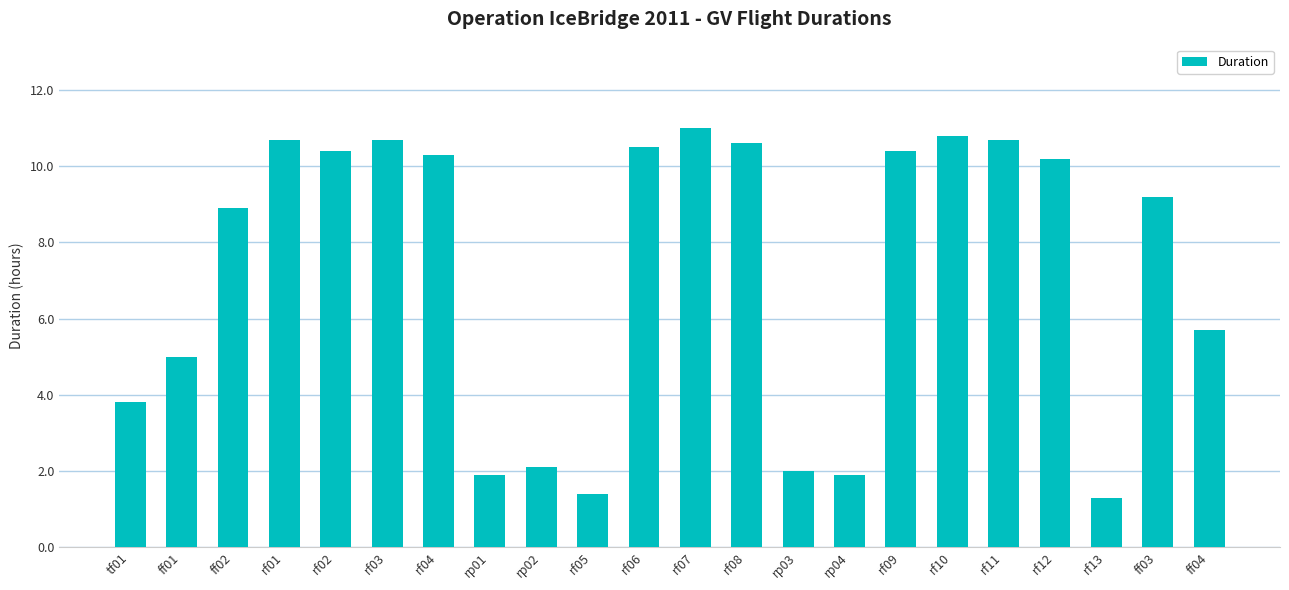

Count the number of categories in the chart.

22